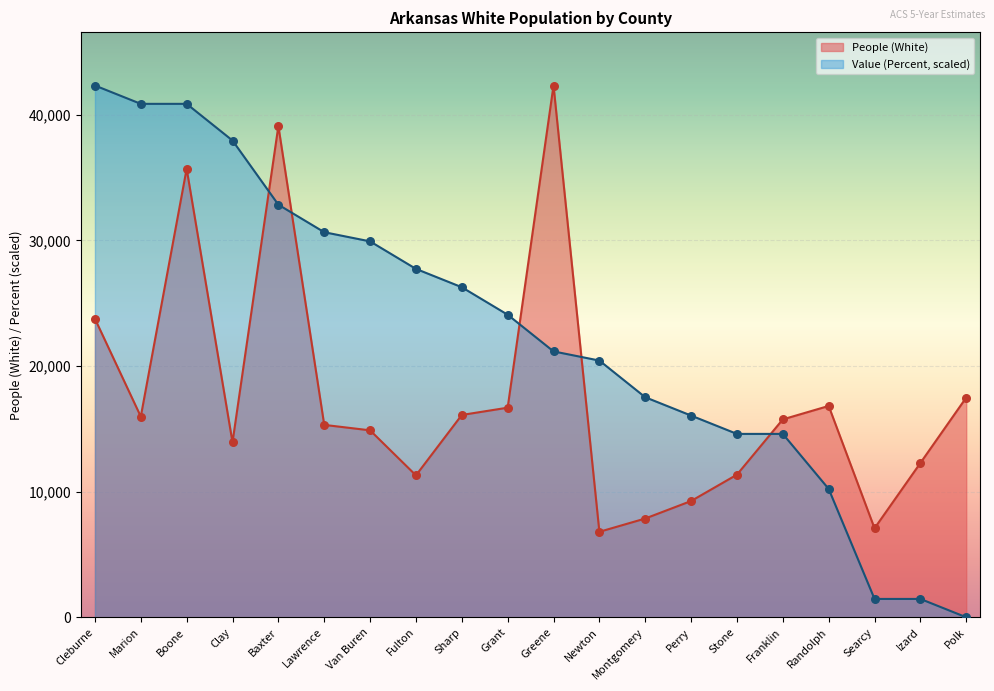

Which series reaches the minimum Y coordinate?

Value (Percent)